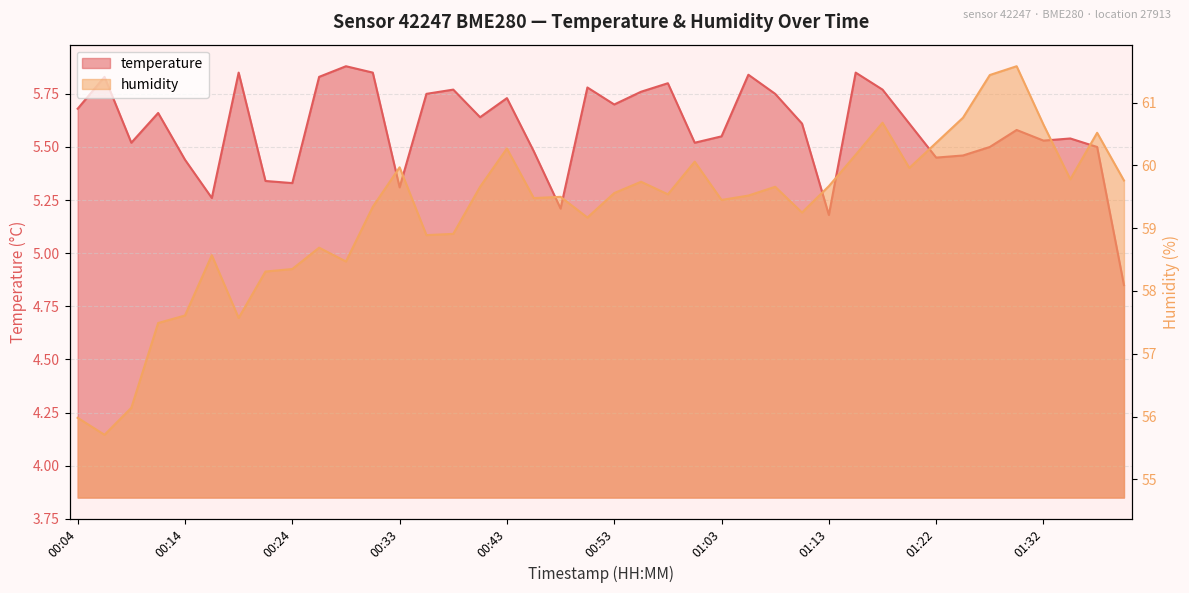

At which label does humidity reach its minimum?

00:07